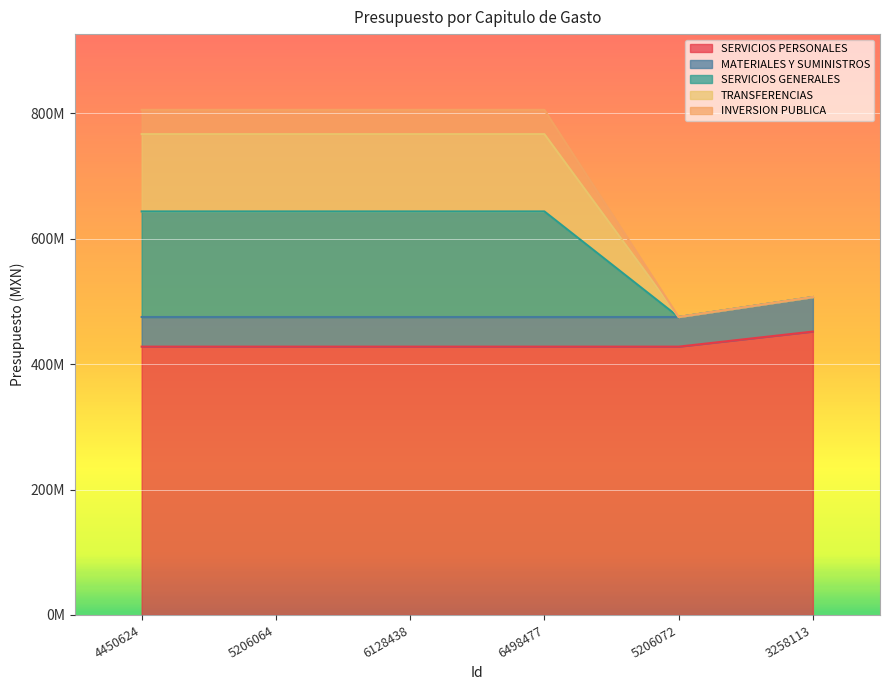

Is the value of MATERIALES Y SUMINISTROS at 3258113 greater than the value of TRANSFERENCIAS at 3258113?

No